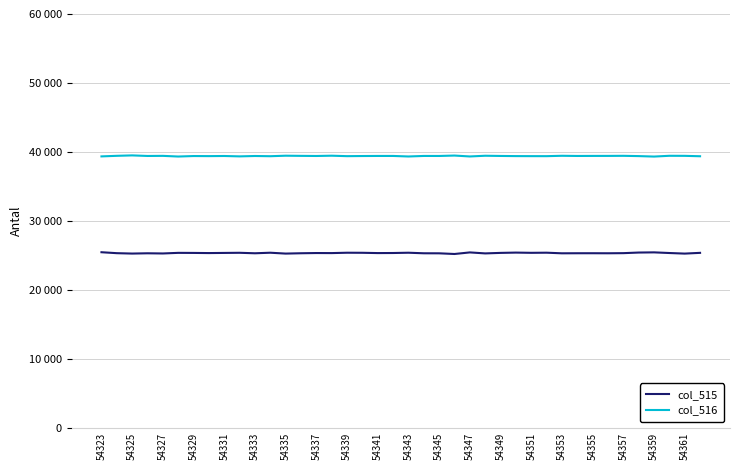

Is this an area chart (filled region under the line)?

No